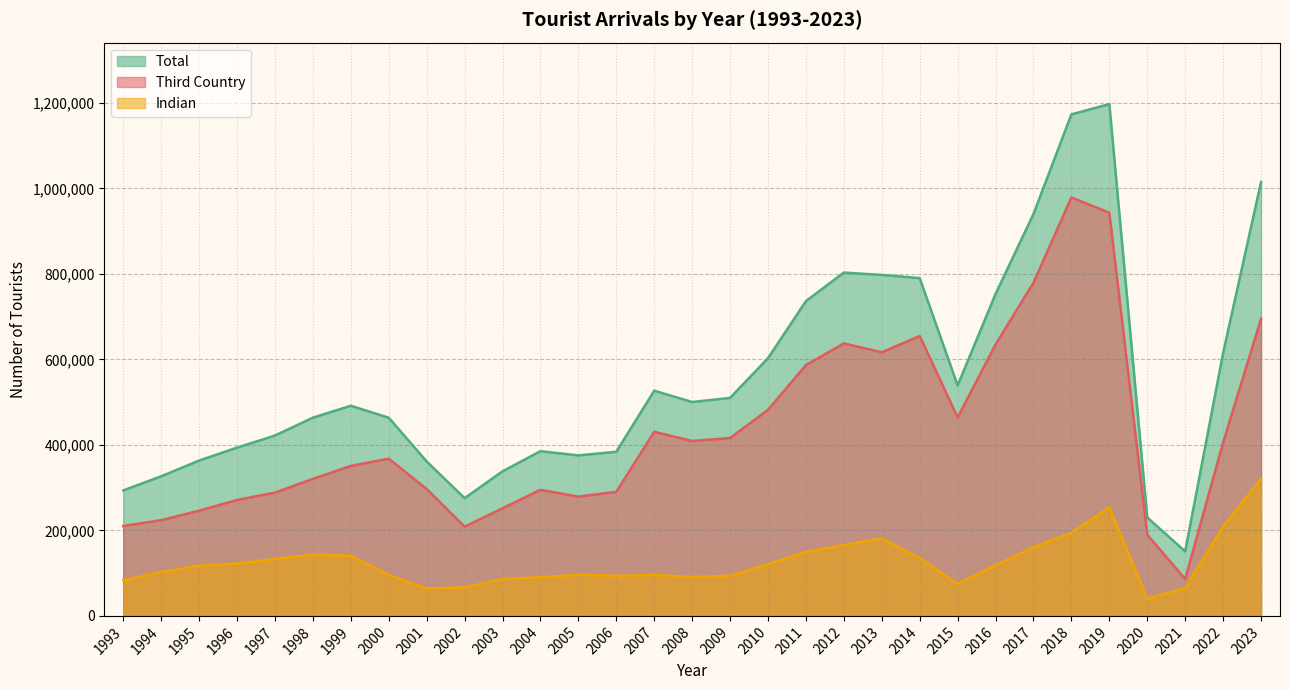

List the series in order of their peak value, lowest first.

Indian, Third Country, Total